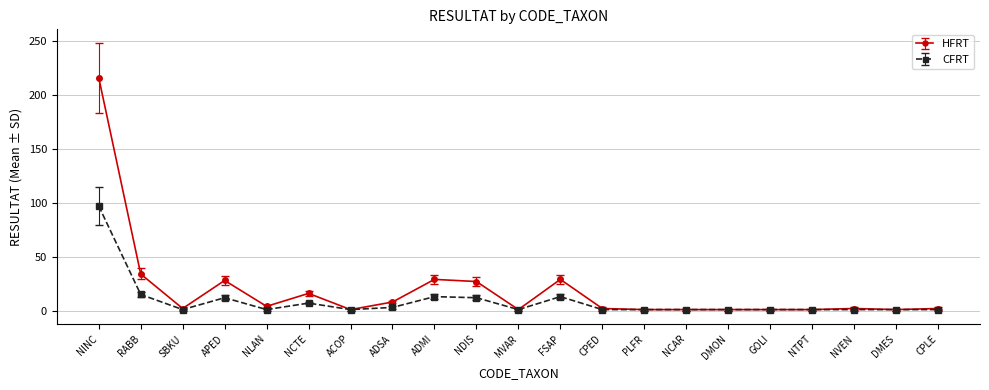

Read the CFRT value at FSAP.

13